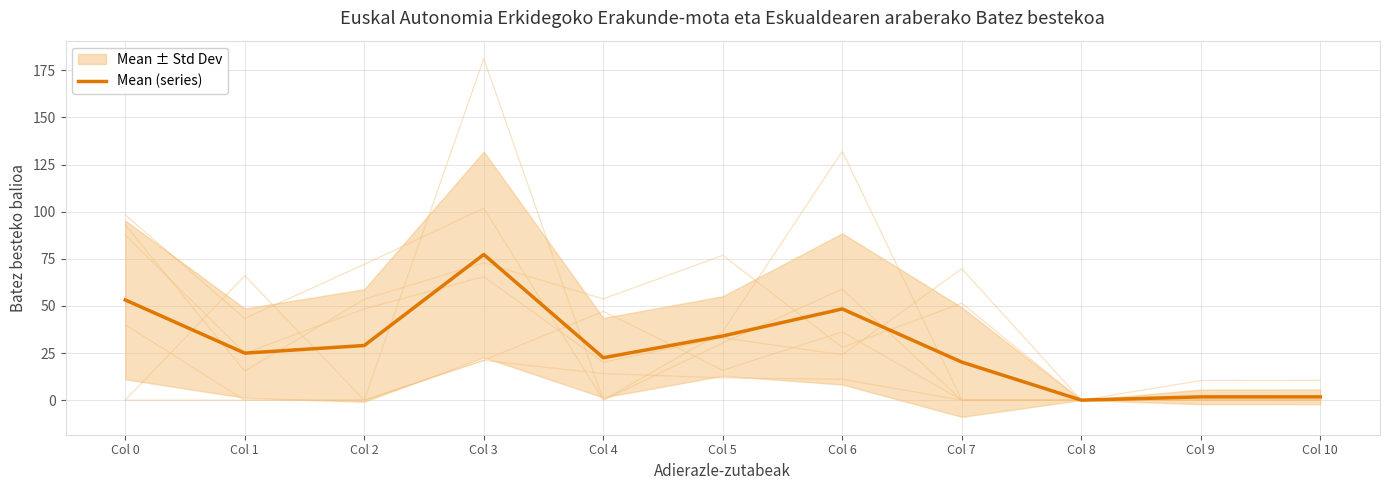

Reading right to left, transcribe all the data shown in this chart.

1.8	1.7	0.0	20.2	48.4	34.0	22.5	77.3	29.0	24.9	53.1